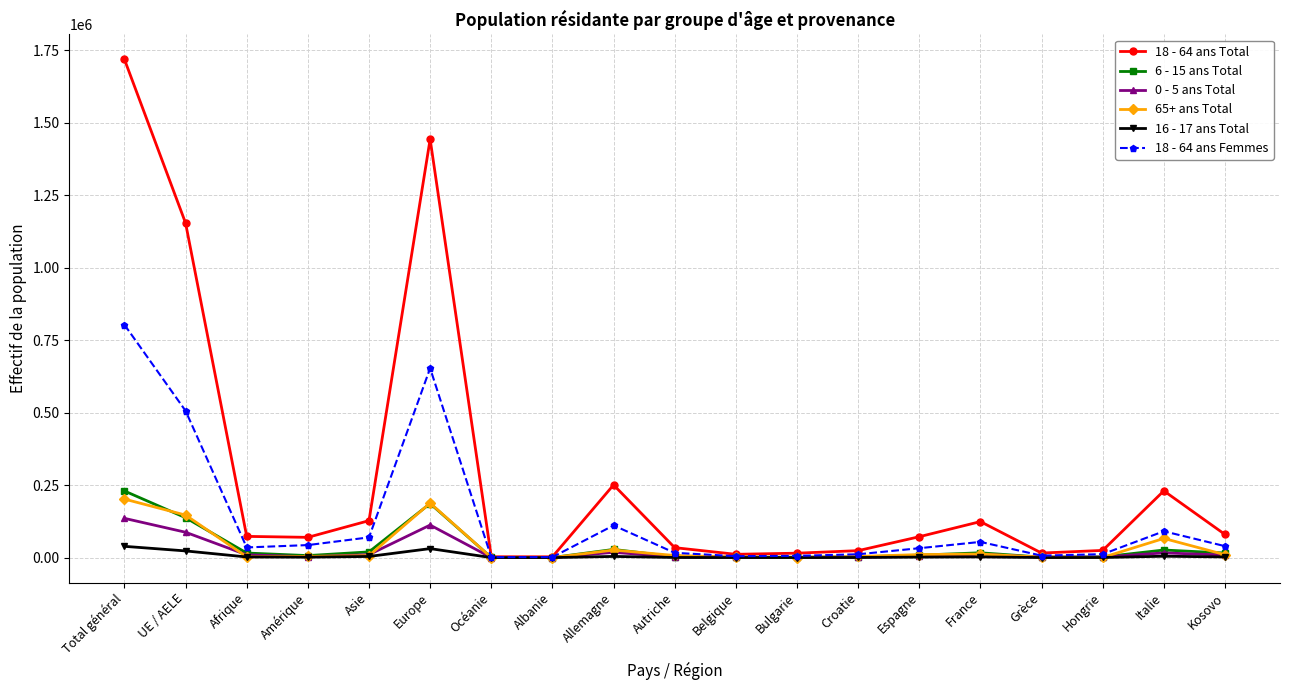

What is the label of the 7th point from the right?

Croatie